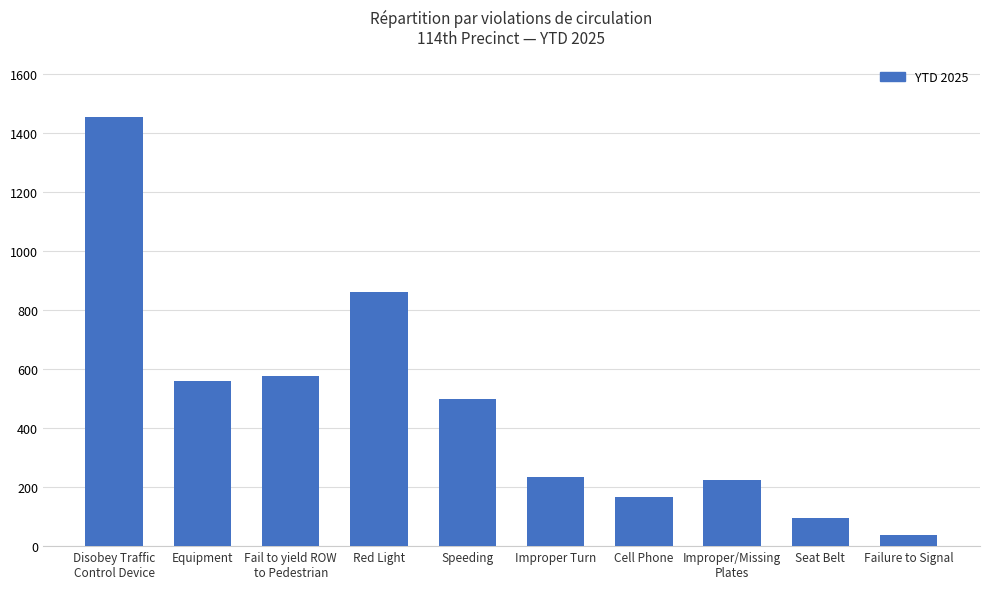

Between Improper Turn and Speeding, which is larger?

Speeding